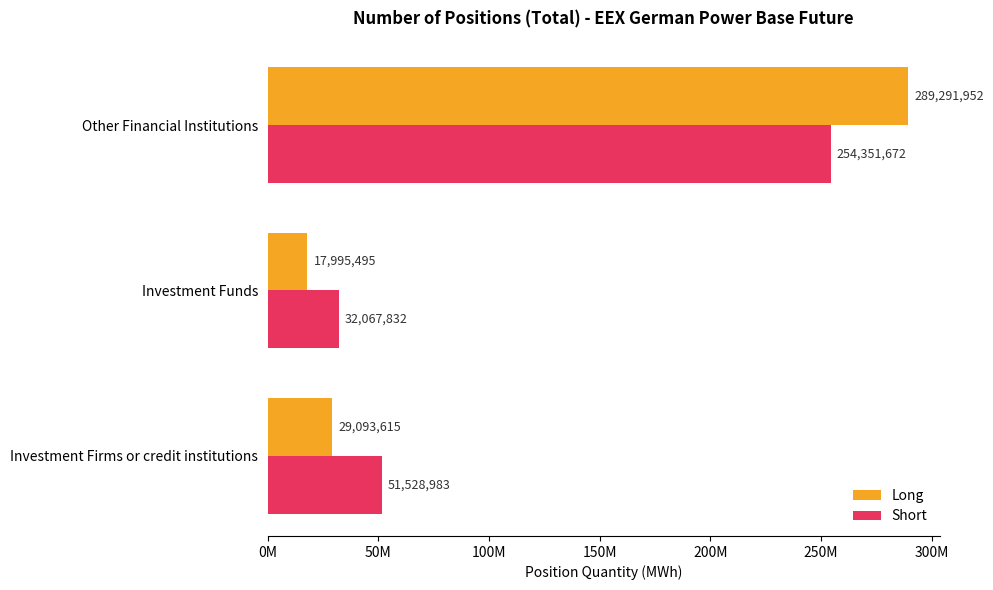

At how many categories does at least one series exceed 204496746?

1